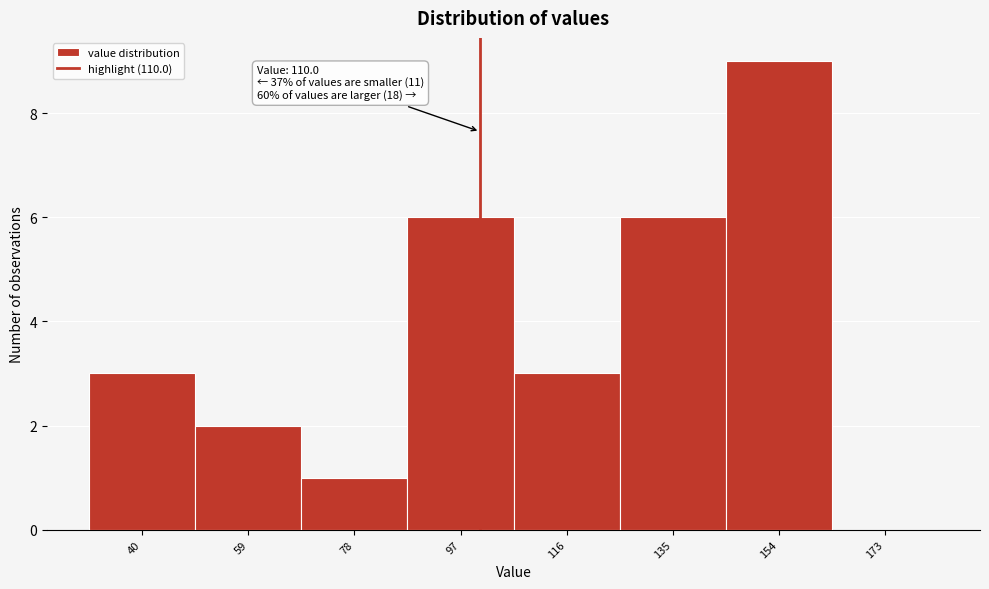

Reading right to left, transcribe all the data shown in this chart.

173=0	154=9	135=6	116=3	97=6	78=1	59=2	40=3